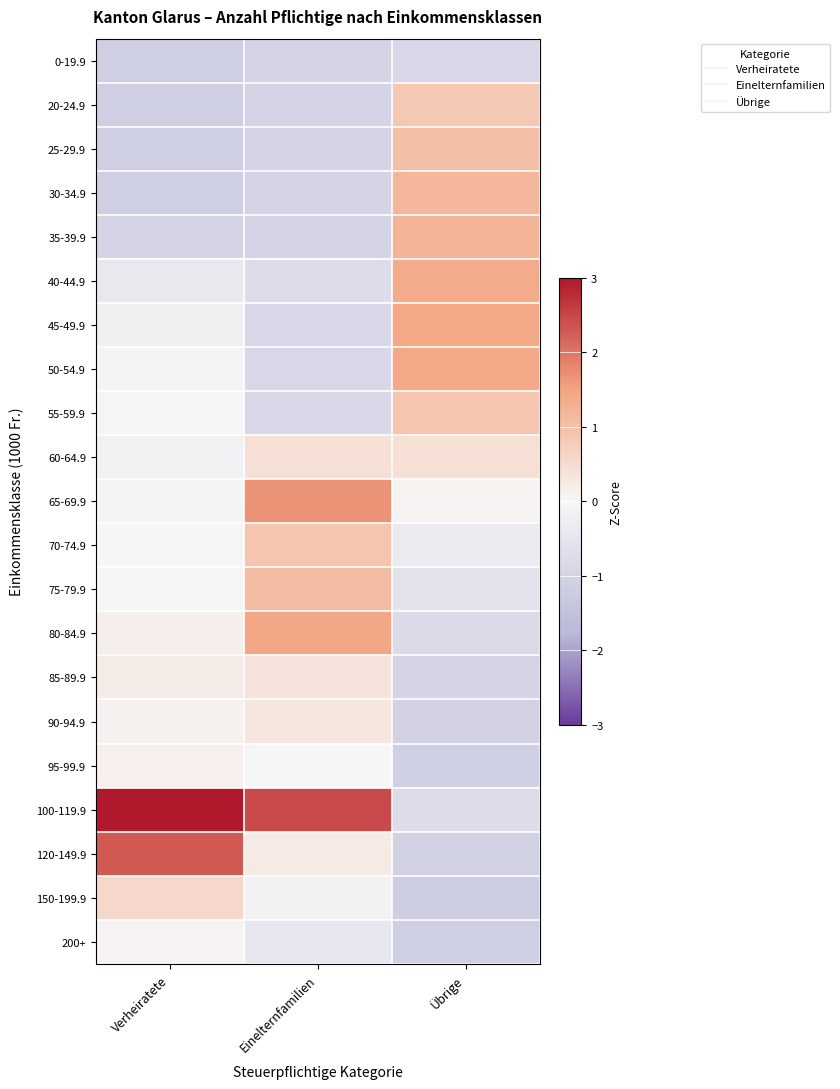

What is the minimum value shown in the chart?

-1.2